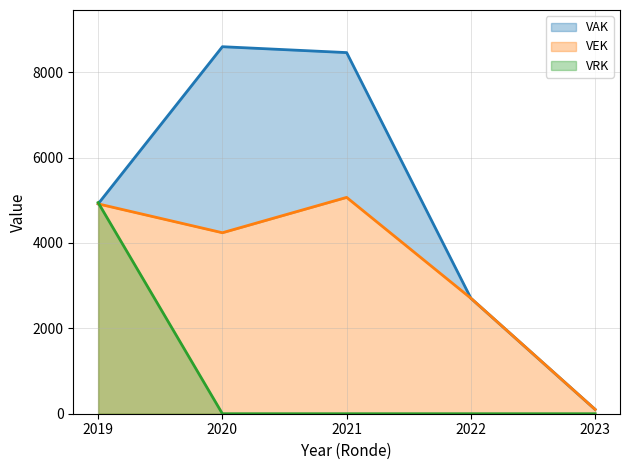

Does the chart display data point markers on the line(s)?

No